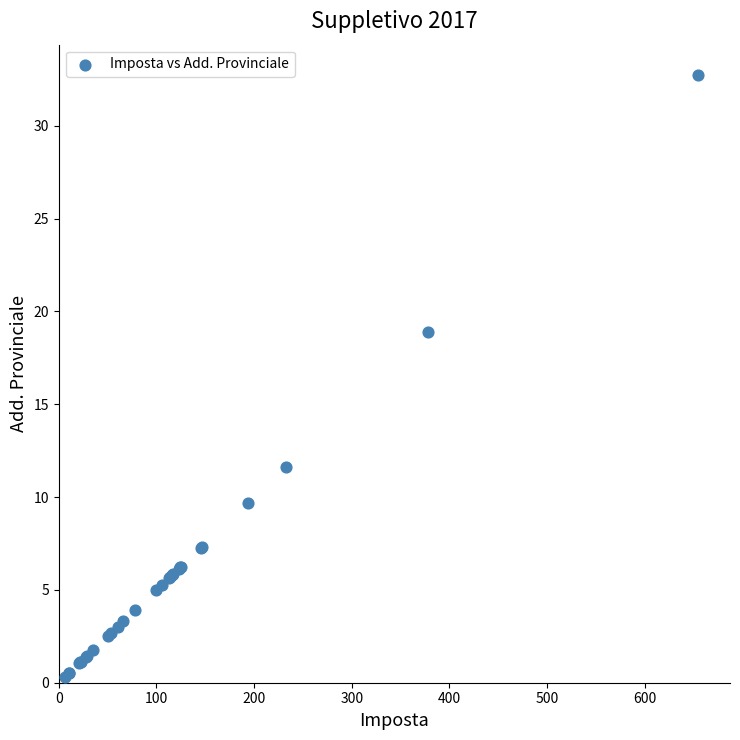

What Y value in the scatter plot is closest to 16?

18.9